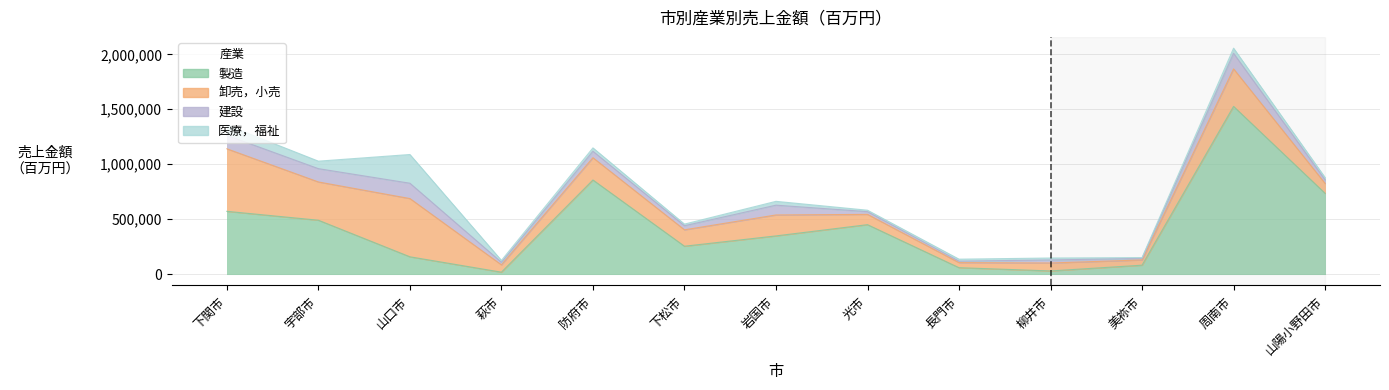

Is the value of 卸売，小売 at 周南市 greater than the value of 製造 at 柳井市?

Yes